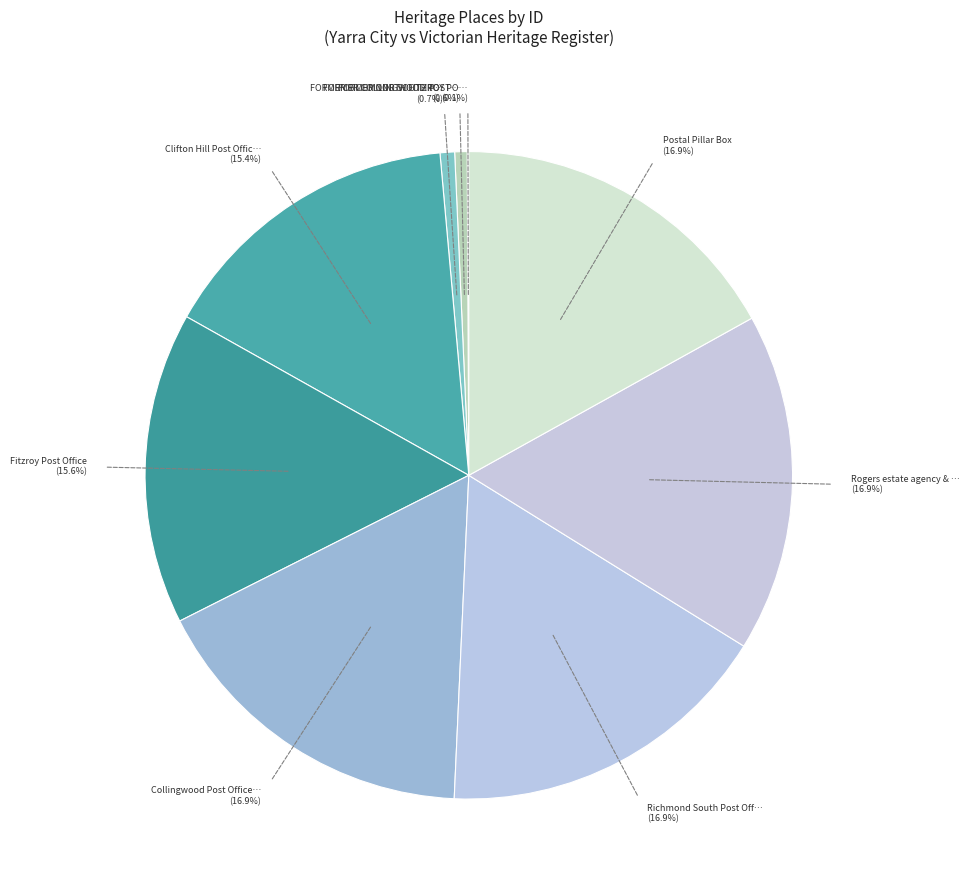

To the nearest percent, what is the average slice percentage?

11%